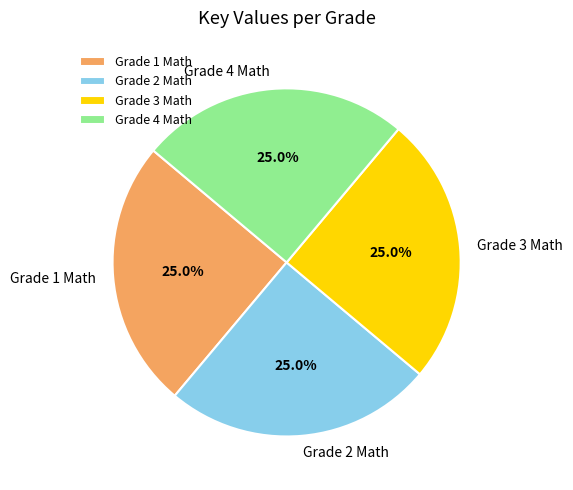

True or false: Grade 1 Math accounts for 15% of the total.

False